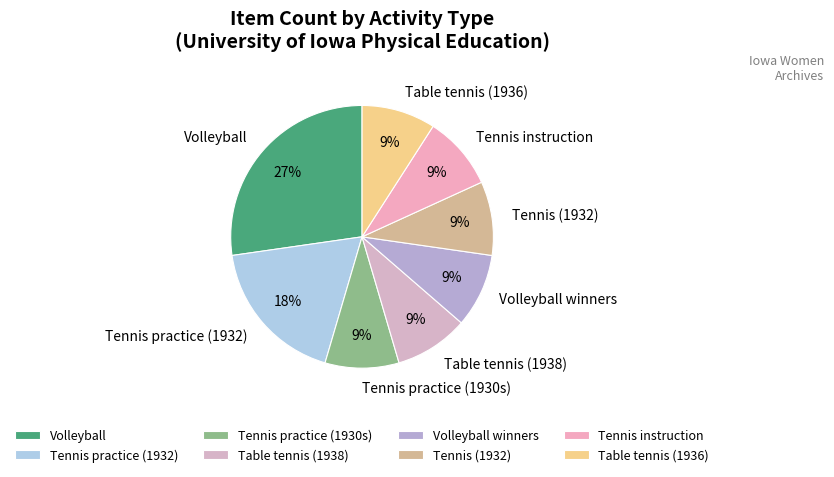

Does Tennis practice (1932) account for over 50% of the chart?

No